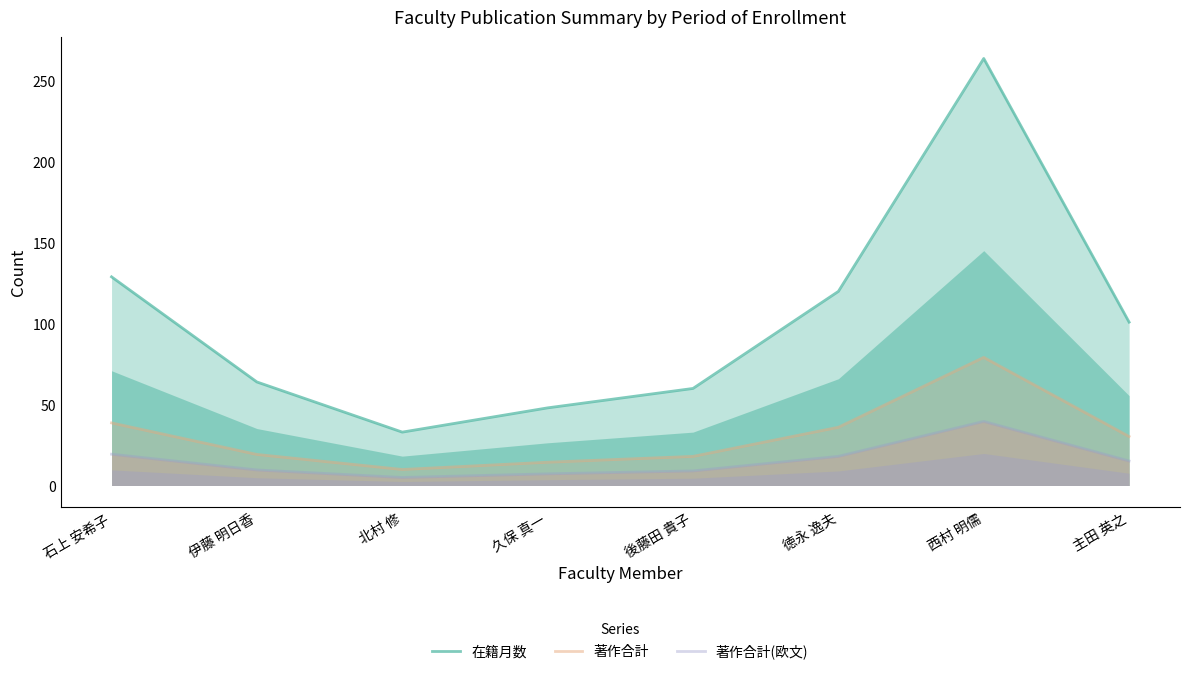

Which series has the largest total across all categories?

在籍月数